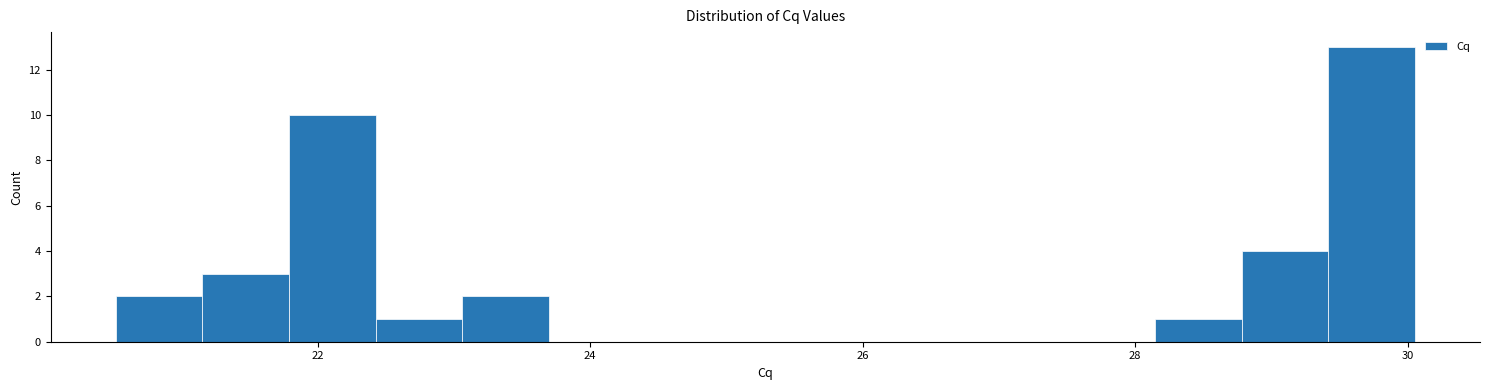

Read against the x-axis, roughly where is the centre of the tallest bar?

29.8